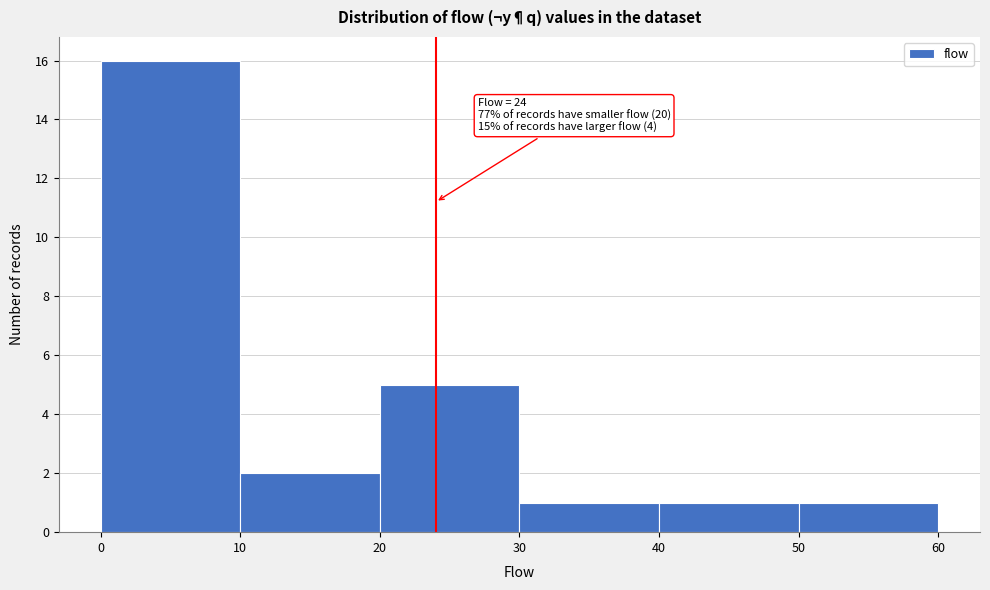

Over which range of the x-axis is the bar tallest?

0 to 10